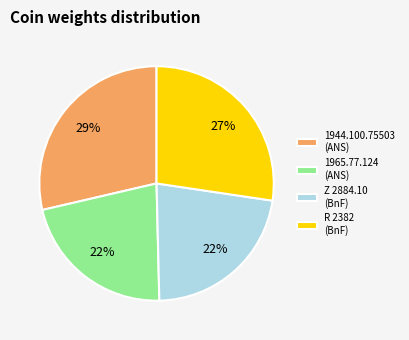

Does R 2382 represent more than half of the total?

No